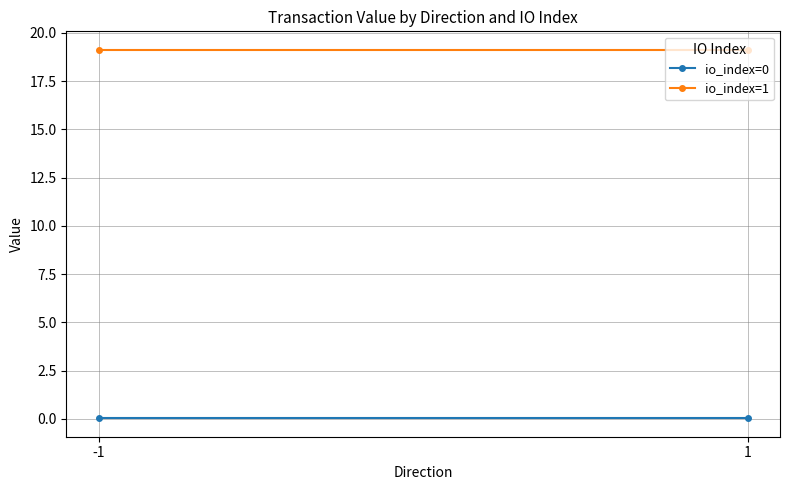

Which has a higher value, -1 or 1?

-1